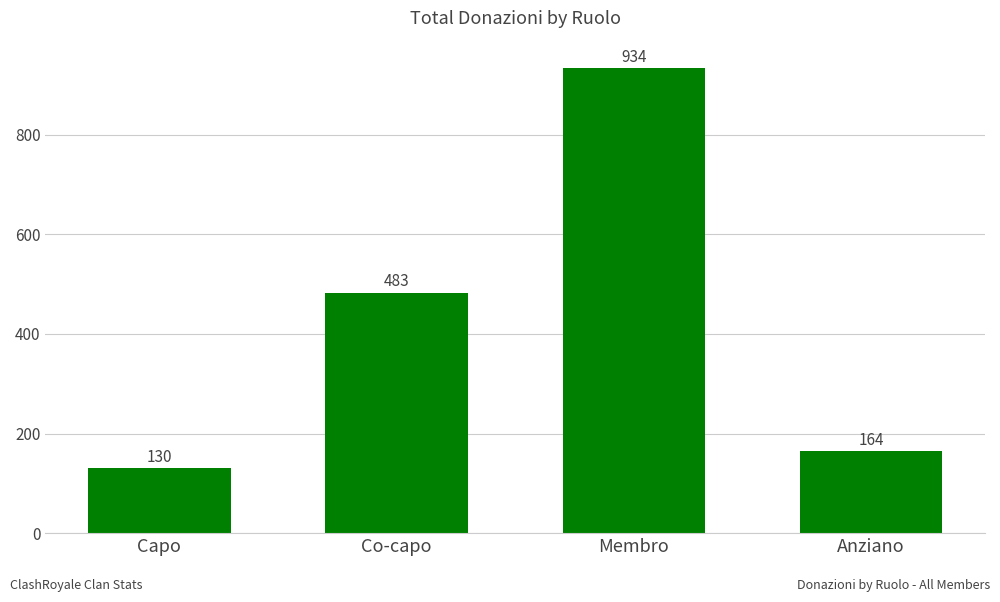

At which label is the value closest to 532?

Co-capo